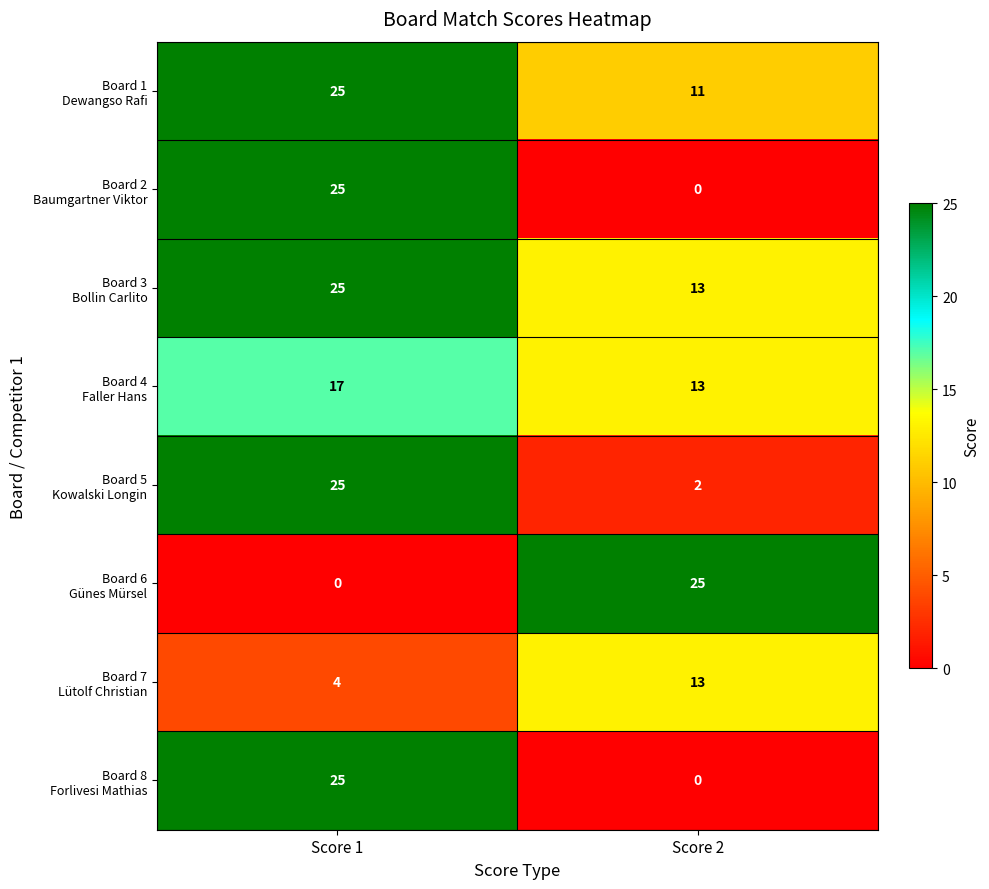

How many distinct data groups are displayed?

8